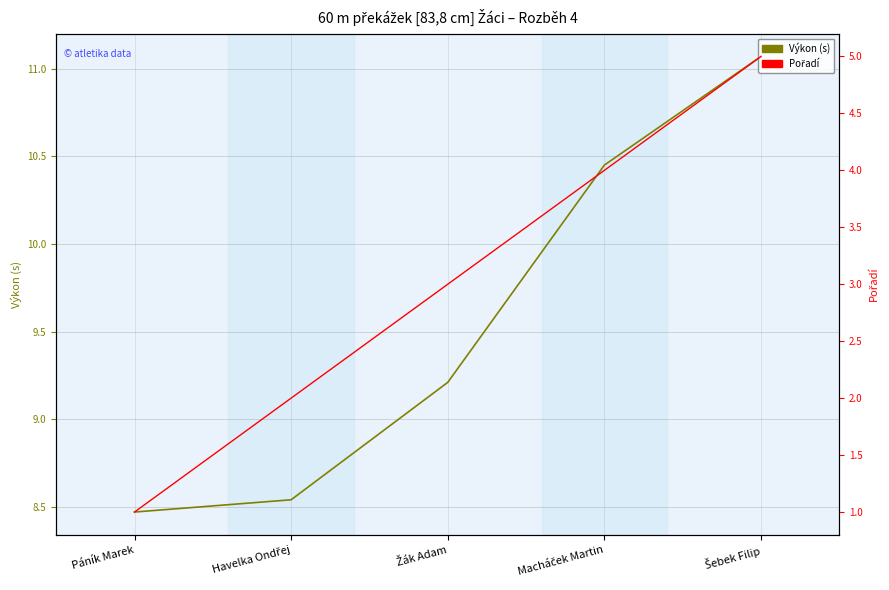

At which label is Pořadí closest to 3?

Žák Adam